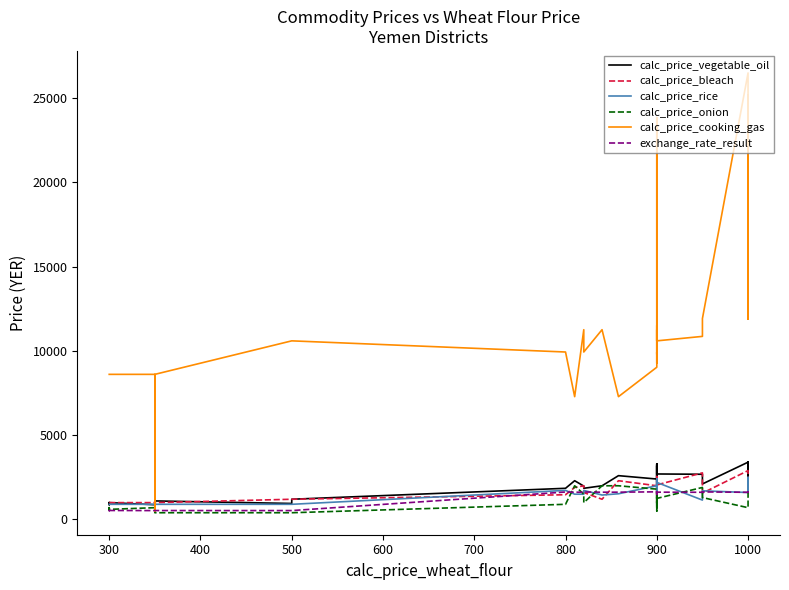

What is the lowest value of the calc_price_onion series?

400